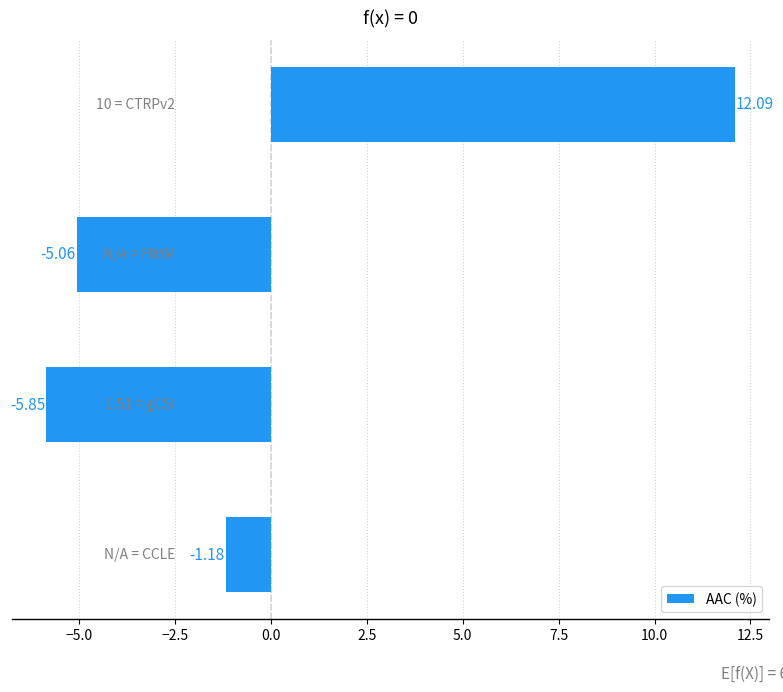

What is the difference between the maximum and second lowest values?

17.1